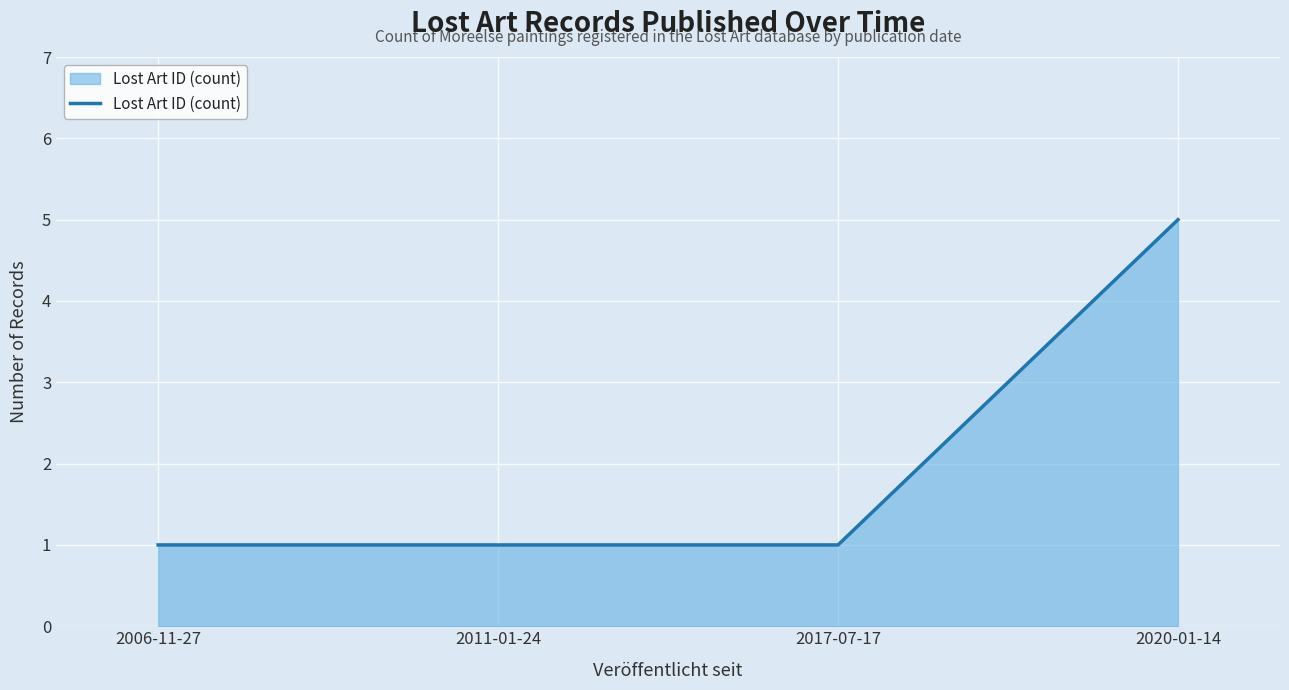

What is the average value?

2